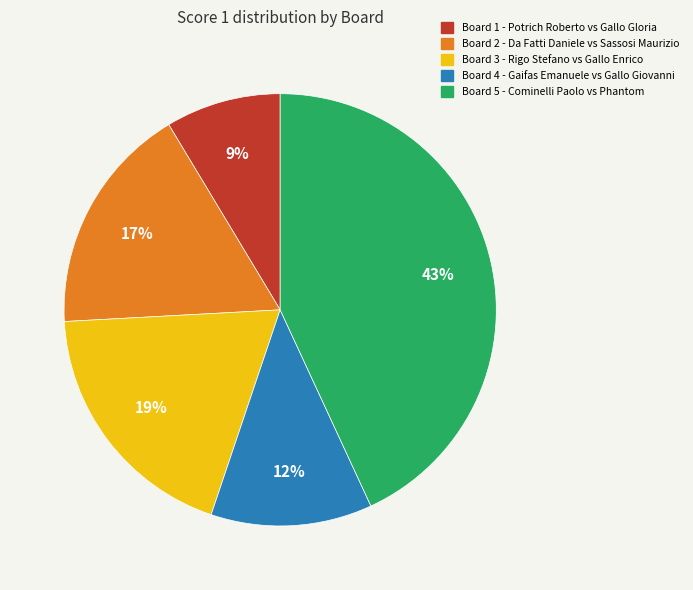

What is the largest slice in the pie chart?

Board 5